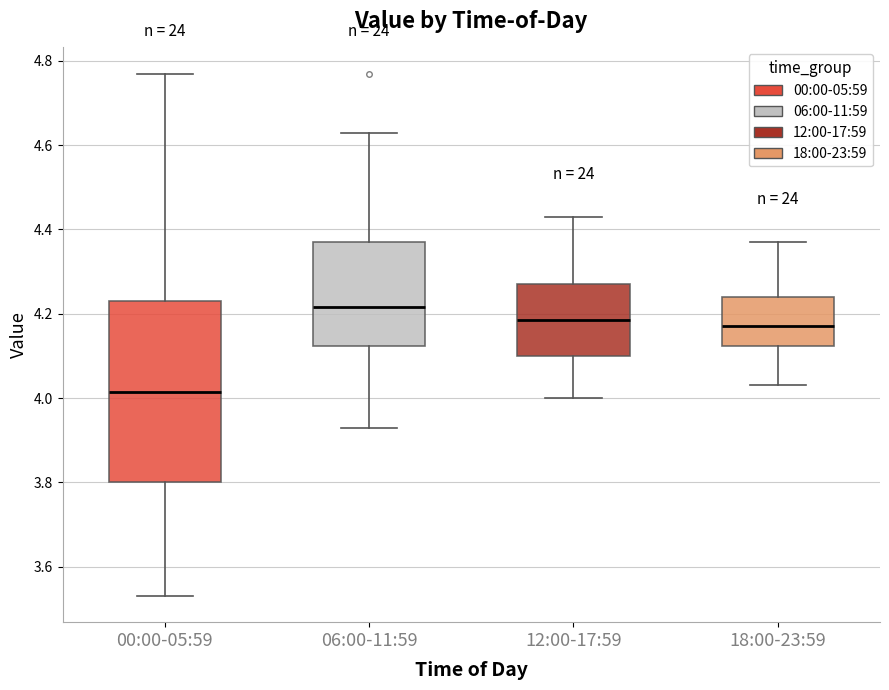

Reading left to right, transcribe this box plot: for each box, give where its median line is, the range the box spans, and where its two whiskers end, as read against the y-axis. The values are not printed on the chart, so give them approximately, as read against the axis.

00:00-05:59: median 4.02, box 3.80 to 4.24, whiskers 3.54 to 4.78
06:00-11:59: median 4.22, box 4.12 to 4.38, whiskers 3.94 to 4.64
12:00-17:59: median 4.18, box 4.10 to 4.28, whiskers 4.00 to 4.44
18:00-23:59: median 4.18, box 4.12 to 4.24, whiskers 4.04 to 4.38